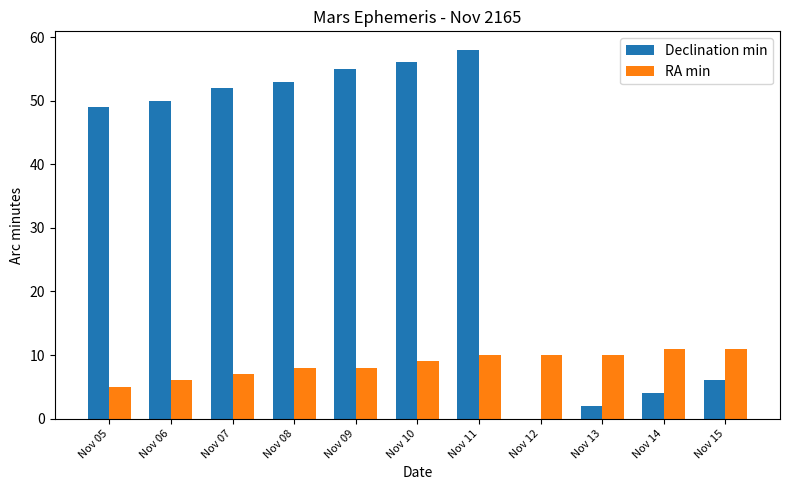

Which category has the highest value across all series?

Nov 11